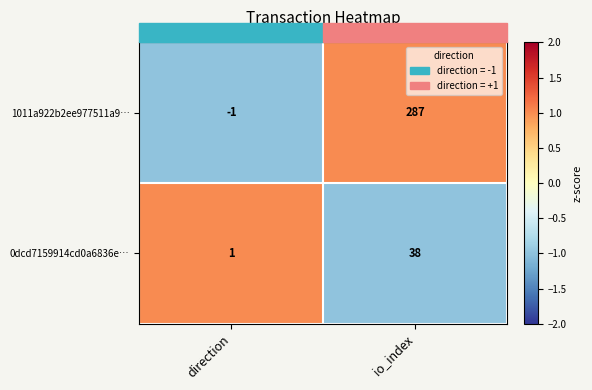

Where is 0dcd7159914cd0a6836e… nearest to the value 19?

direction